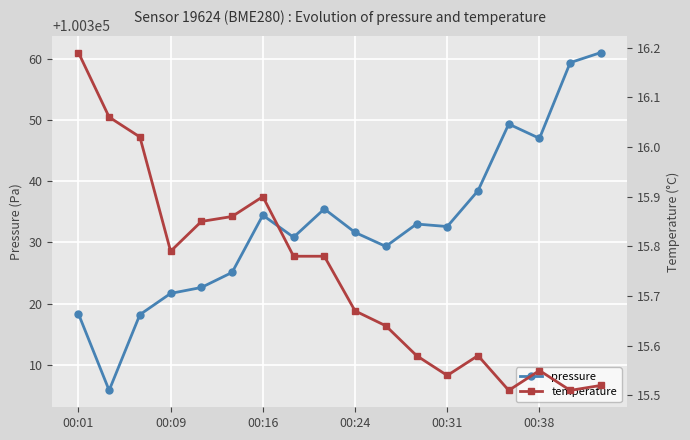

Rank the series by their maximum value, from highest to lowest.

pressure, temperature